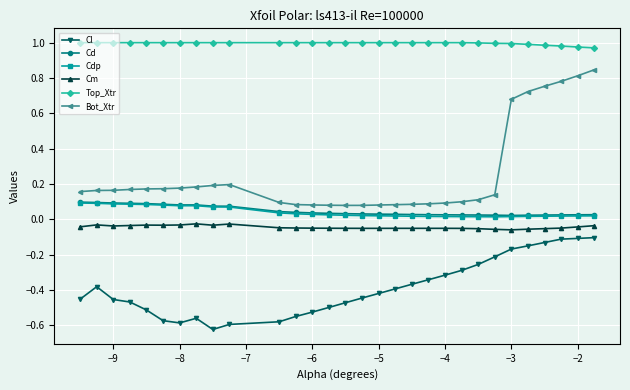

What are all the series names shown in the legend?

Cl, Cd, Cdp, Cm, Top_Xtr, Bot_Xtr